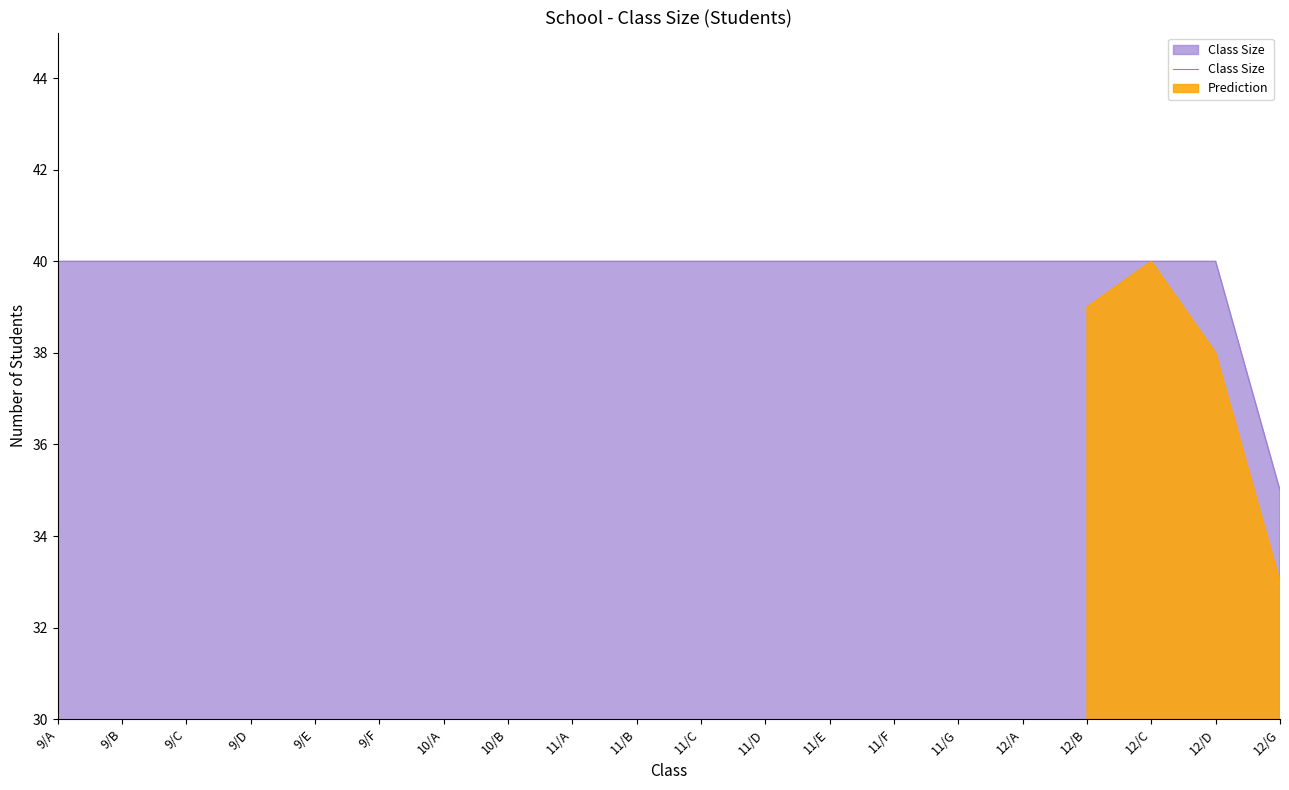

True or false: there are more than 2 points higher than both neighbors.

False